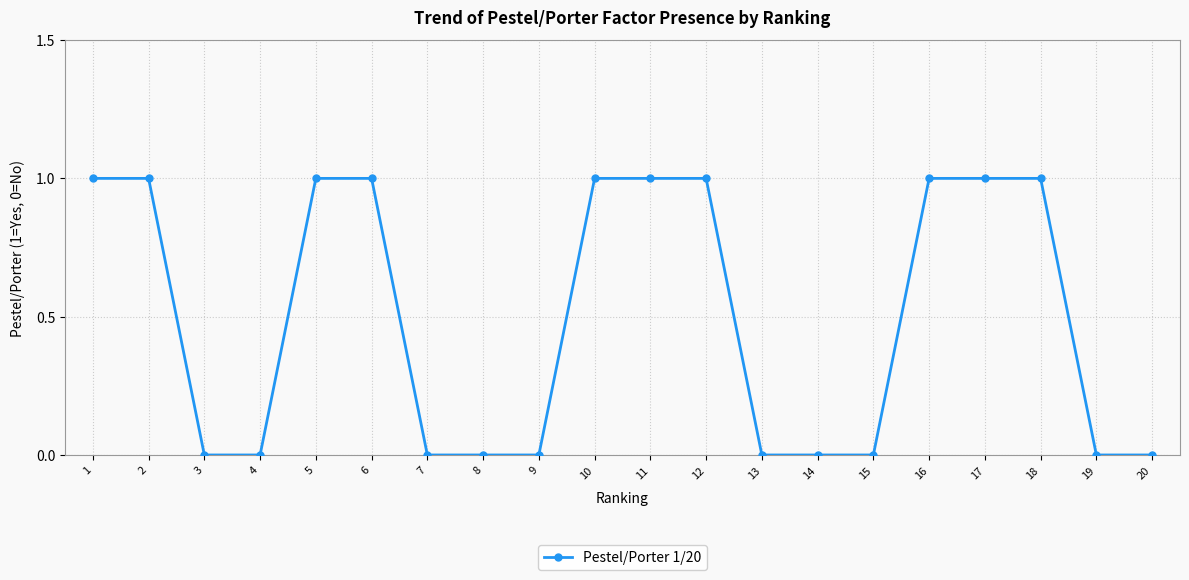

Reading right to left, what are all the values shown in this chart?

20=0	19=0	18=1	17=1	16=1	15=0	14=0	13=0	12=1	11=1	10=1	9=0	8=0	7=0	6=1	5=1	4=0	3=0	2=1	1=1